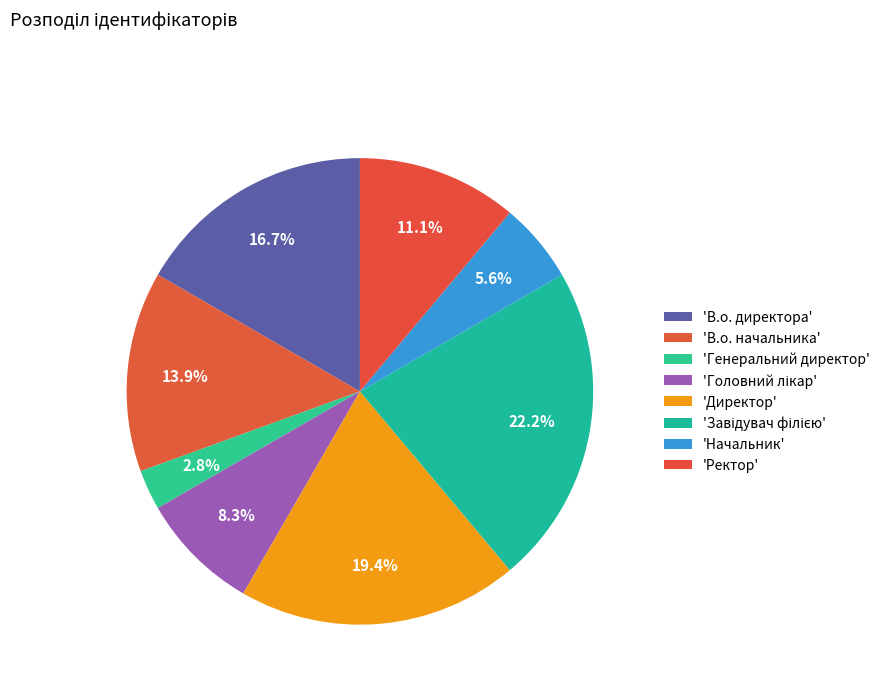

How many slices are in this pie chart?

8